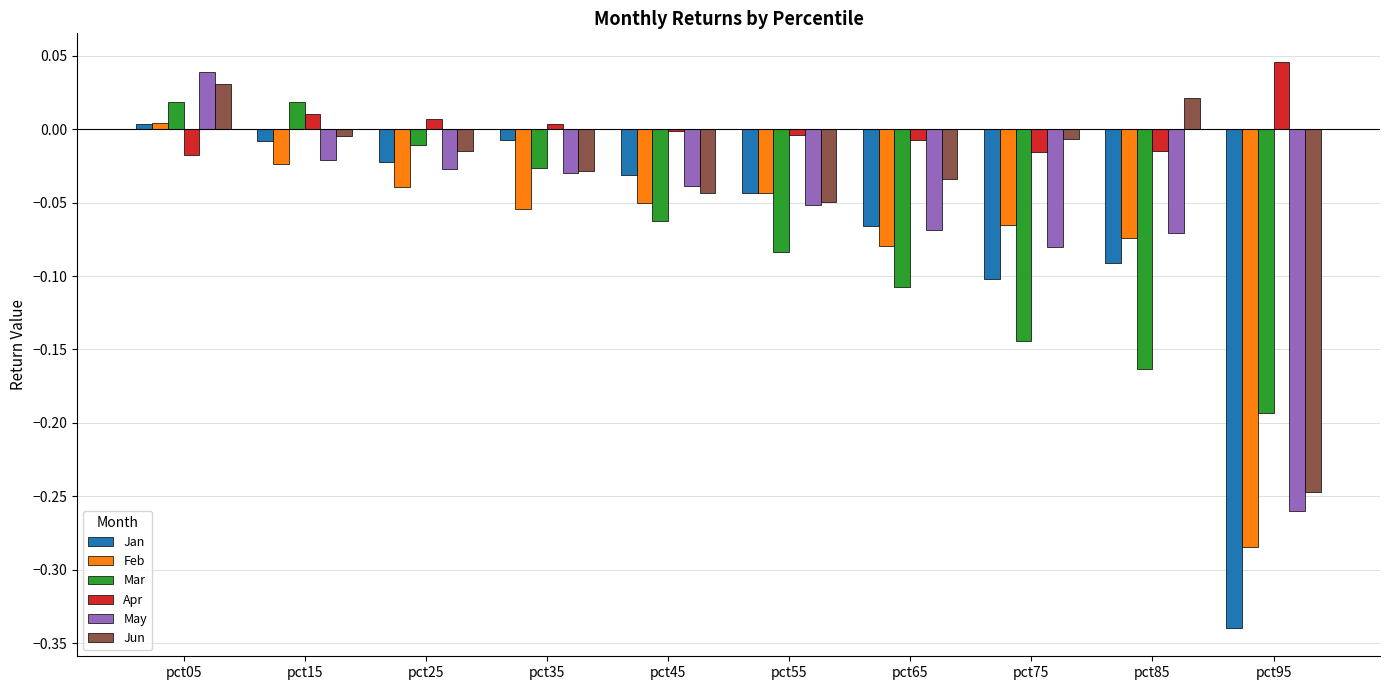

How many data points does each series have?

10